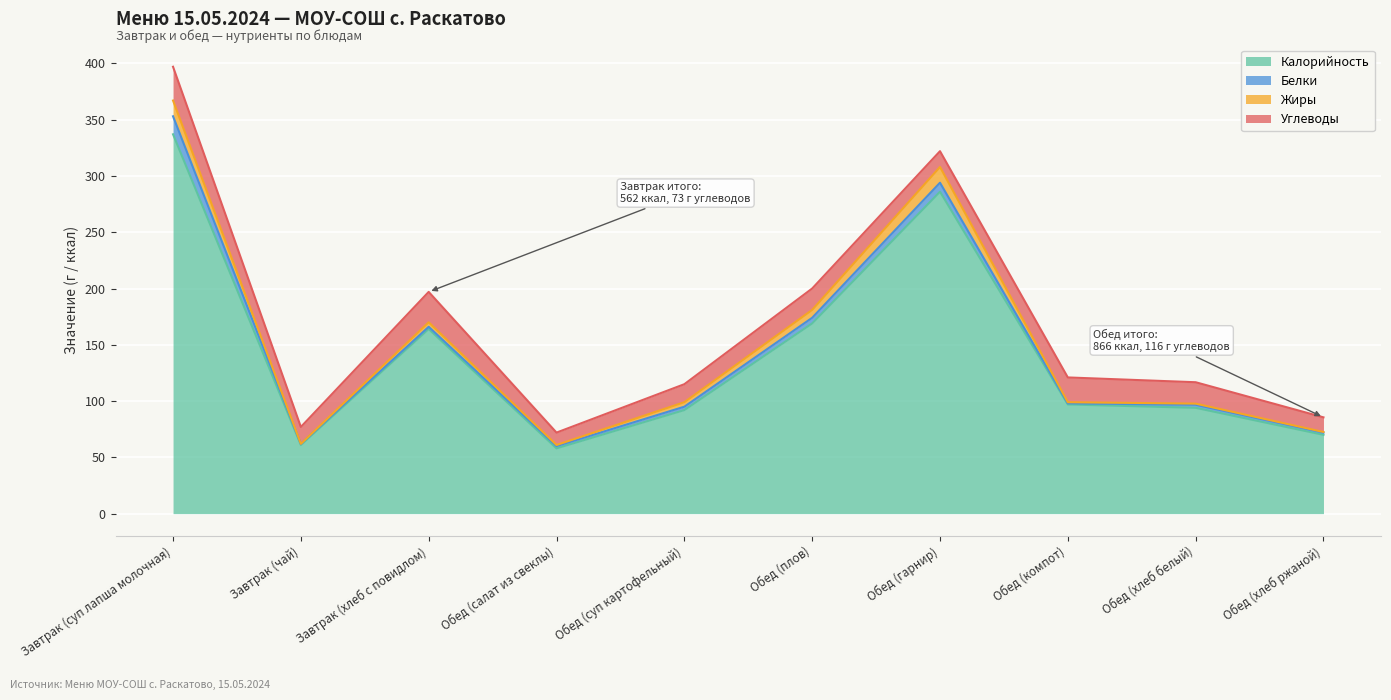

At how many categories does at least one series exceed 133?

4